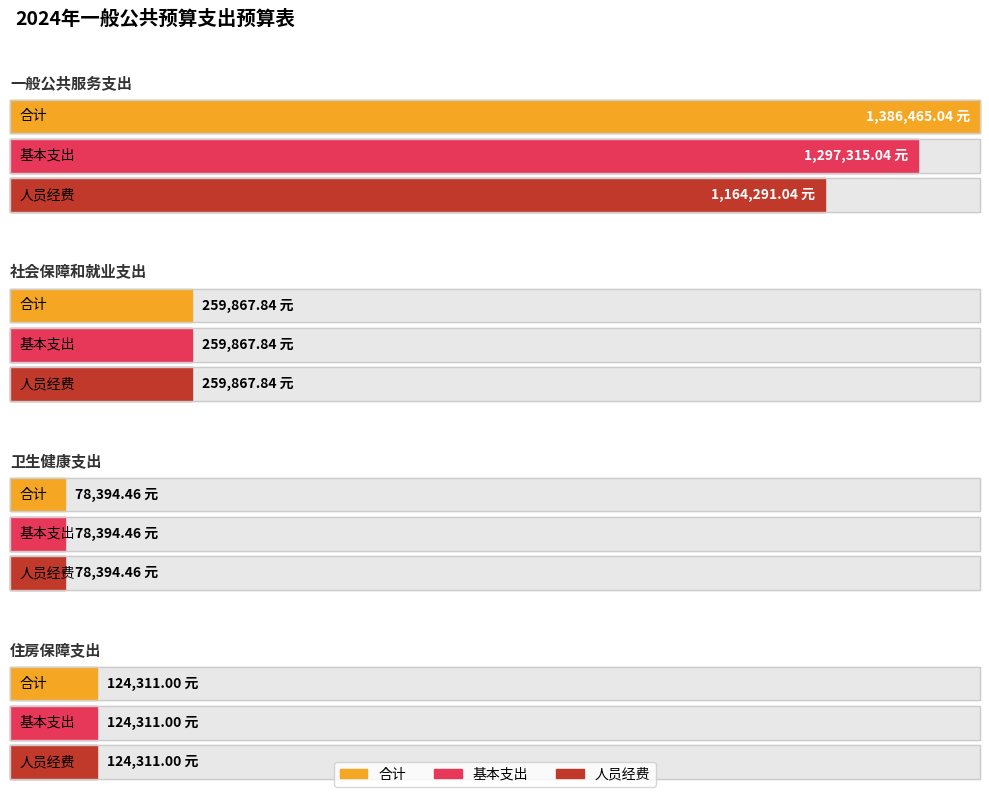

What is the minimum value for 合计?

78394.5